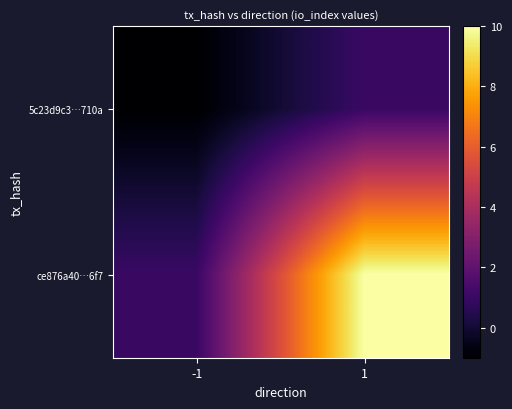

Which series changed the most between -1 and 1?

ce876a40…6f7